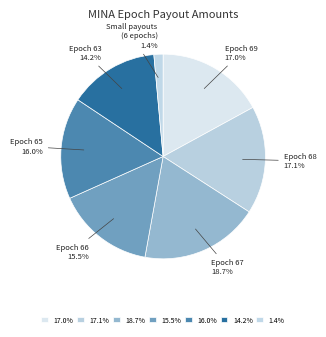

Count the number of slices in the pie.

7